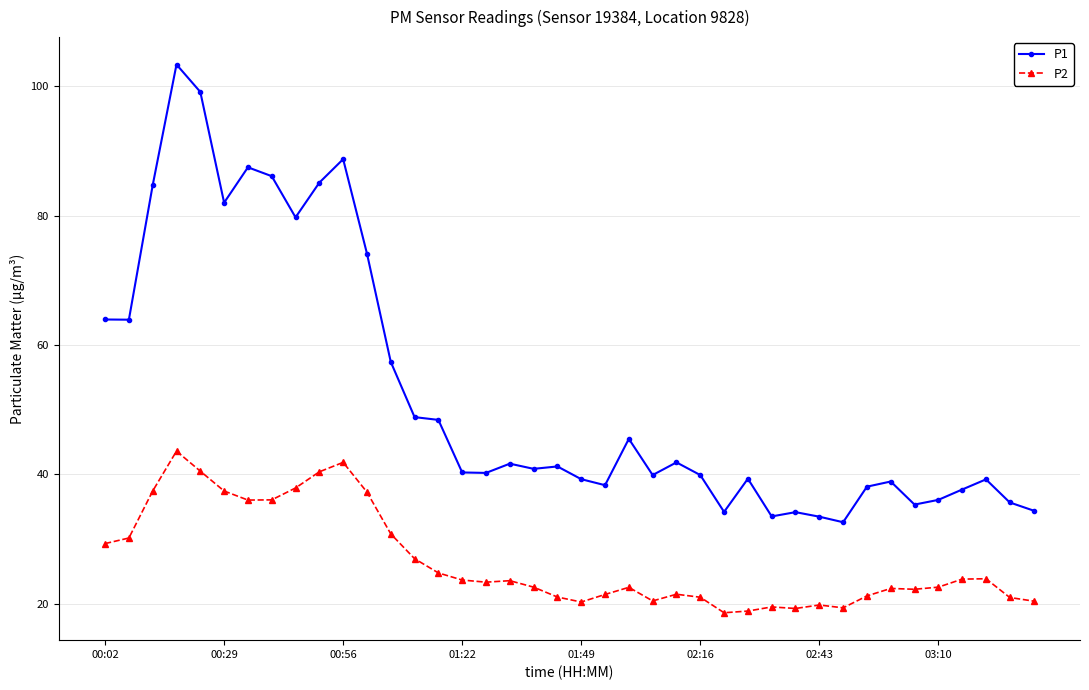

Which series has the widest spread of values?

P1